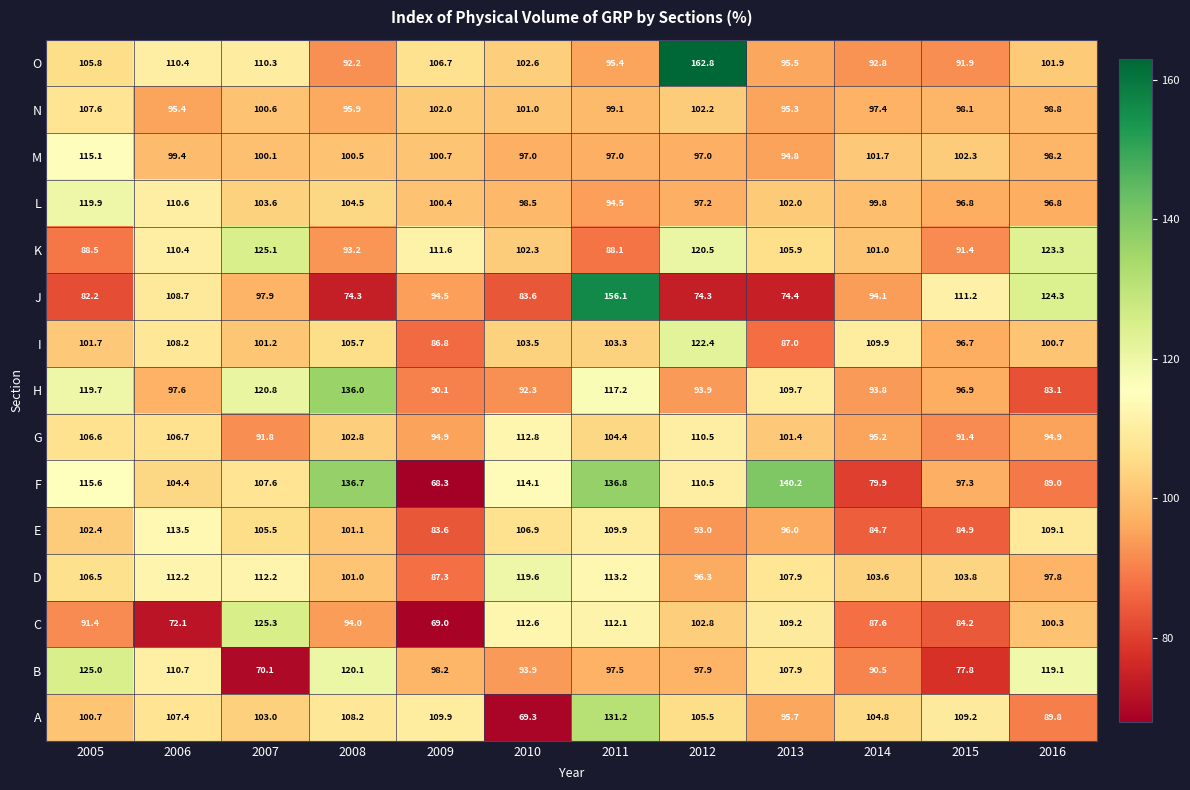

How many data points in G are above 102?

6